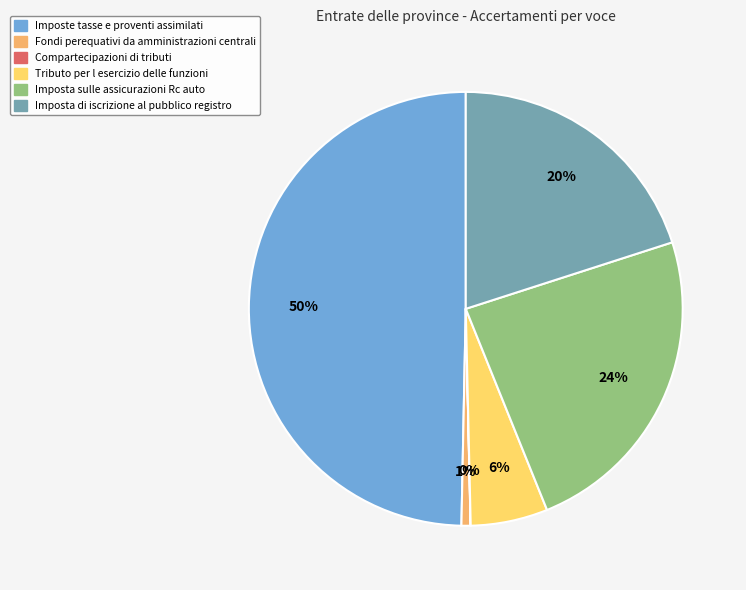

Between Fondi perequativi da amministrazioni centrali and Tributo per l esercizio delle funzioni, which is larger?

Tributo per l esercizio delle funzioni